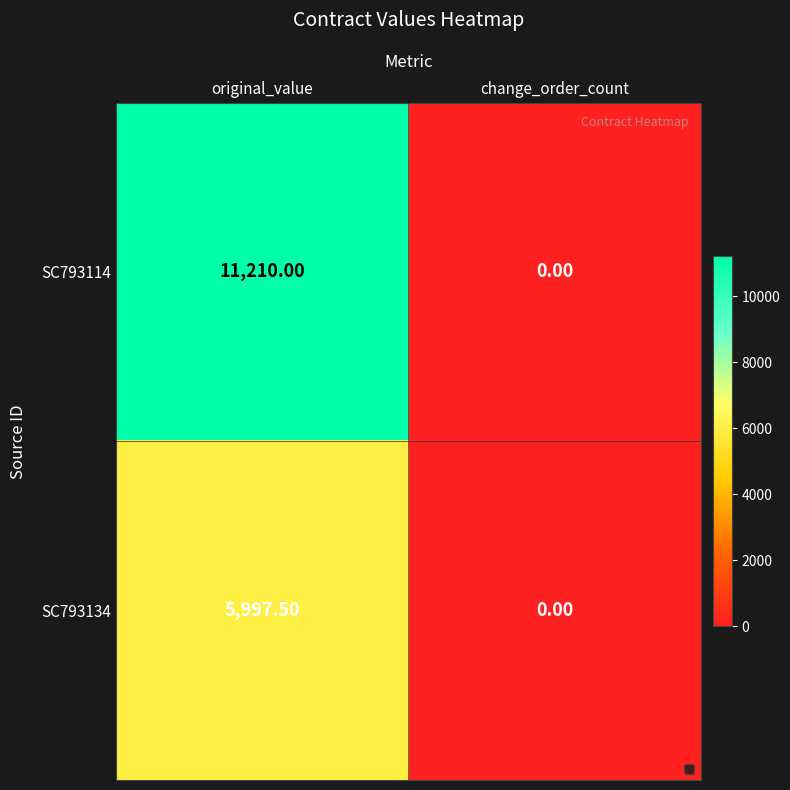

At which label is SC793134 closest to 2998?

change_order_count